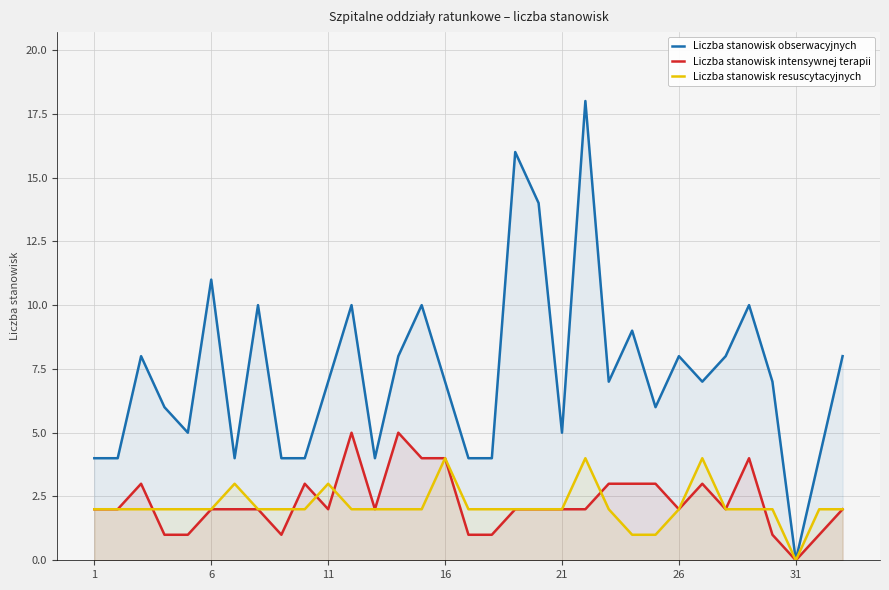

How many times do Liczba stanowisk intensywnej terapii and Liczba stanowisk resuscytacyjnych cross each other?

6